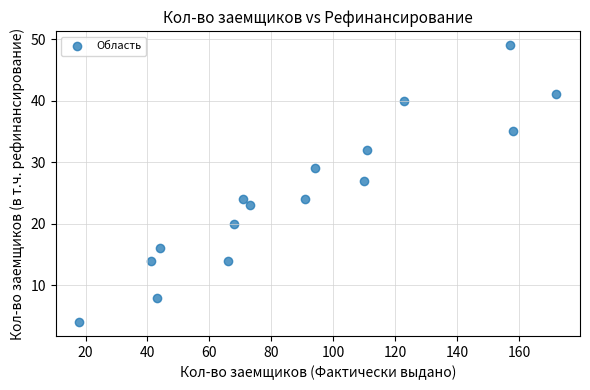

What Y value in the scatter plot is closest to 26?

27